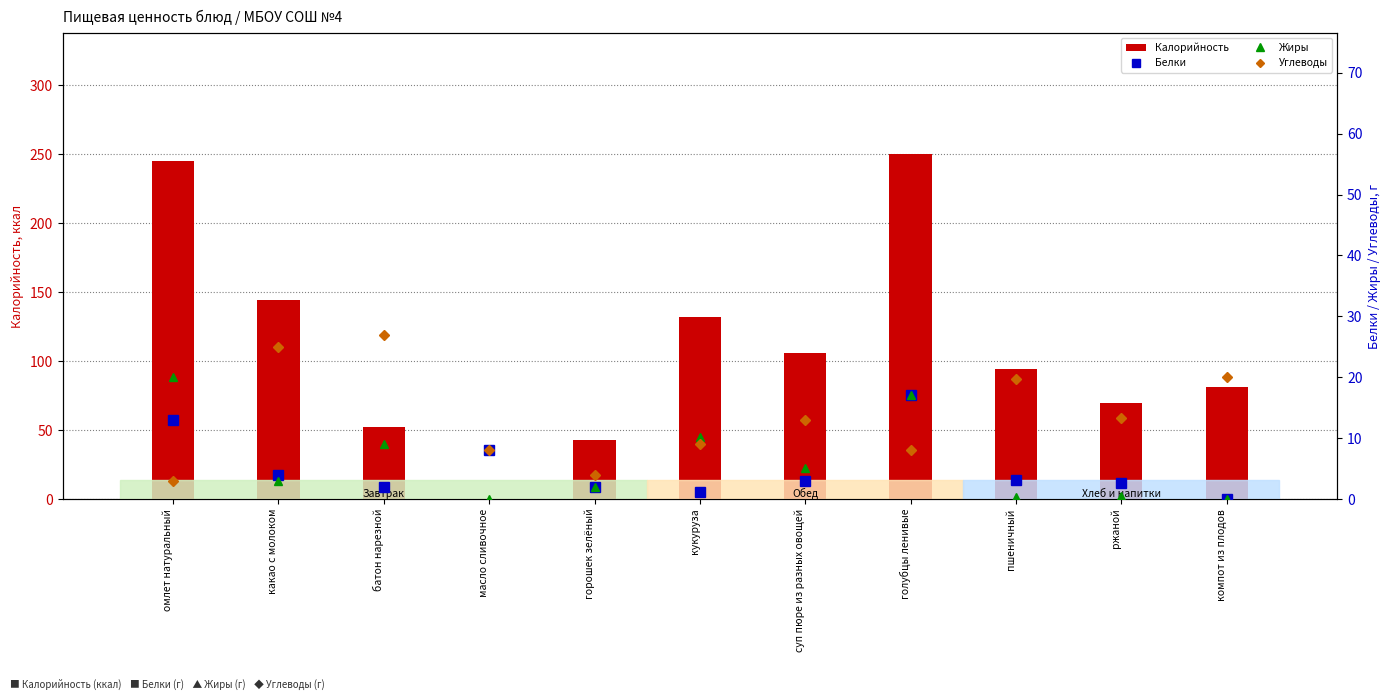

At which category is the sum across all series the highest?

голубцы ленивые